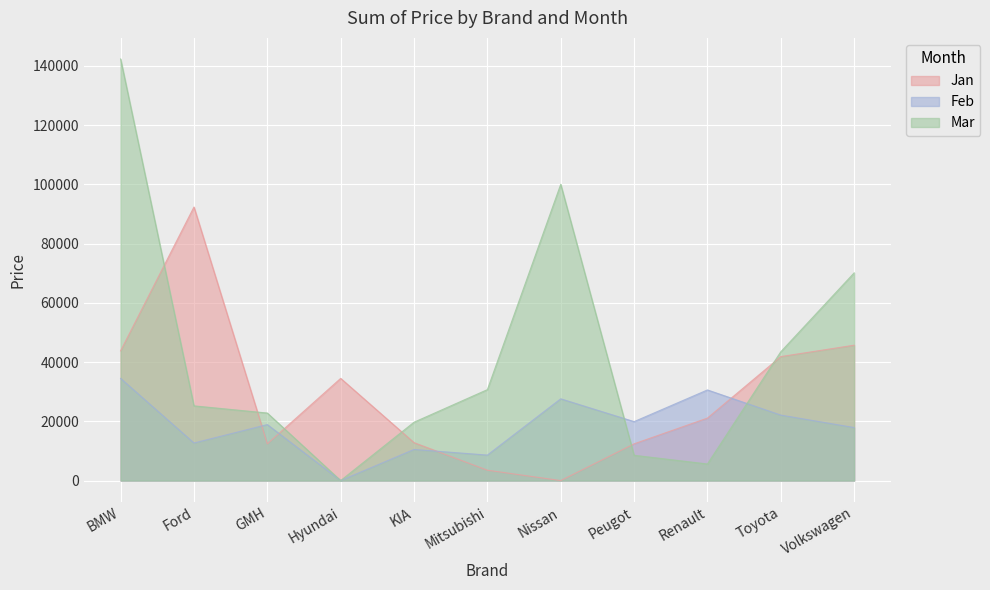

At Peugot, list the series in order from largest to smallest.

Feb, Jan, Mar